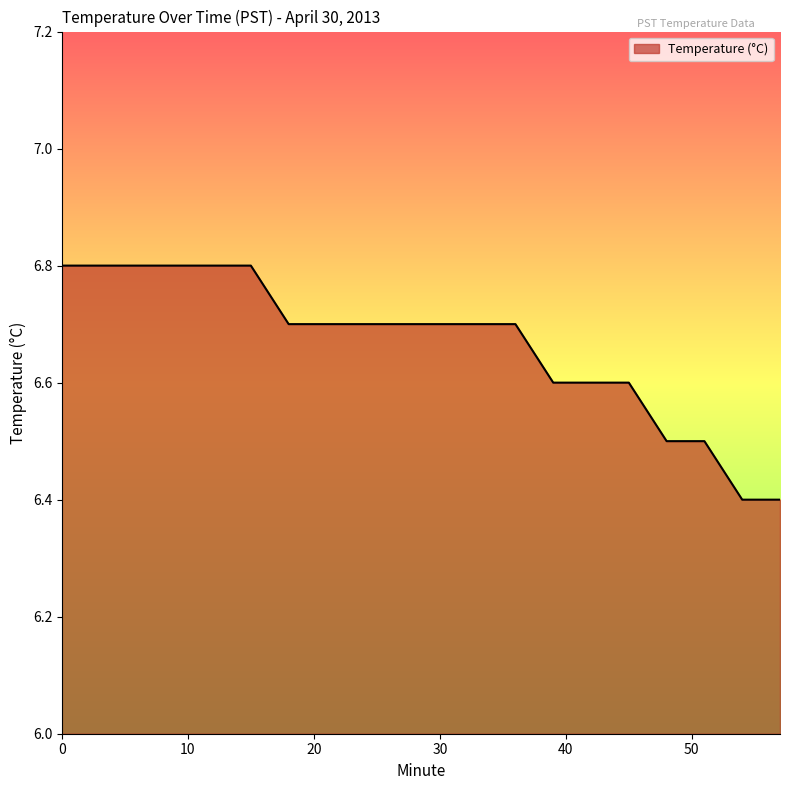

What is the maximum value shown in the chart?

6.8